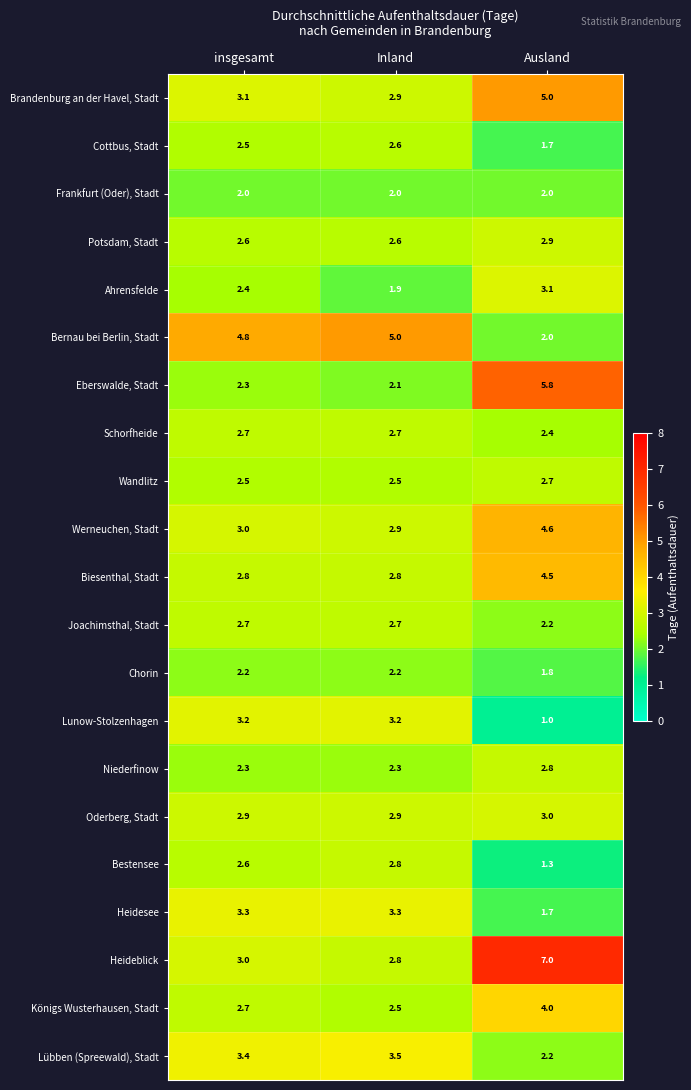

List the labels in order of Ahrensfelde value, smallest first.

Inland, insgesamt, Ausland